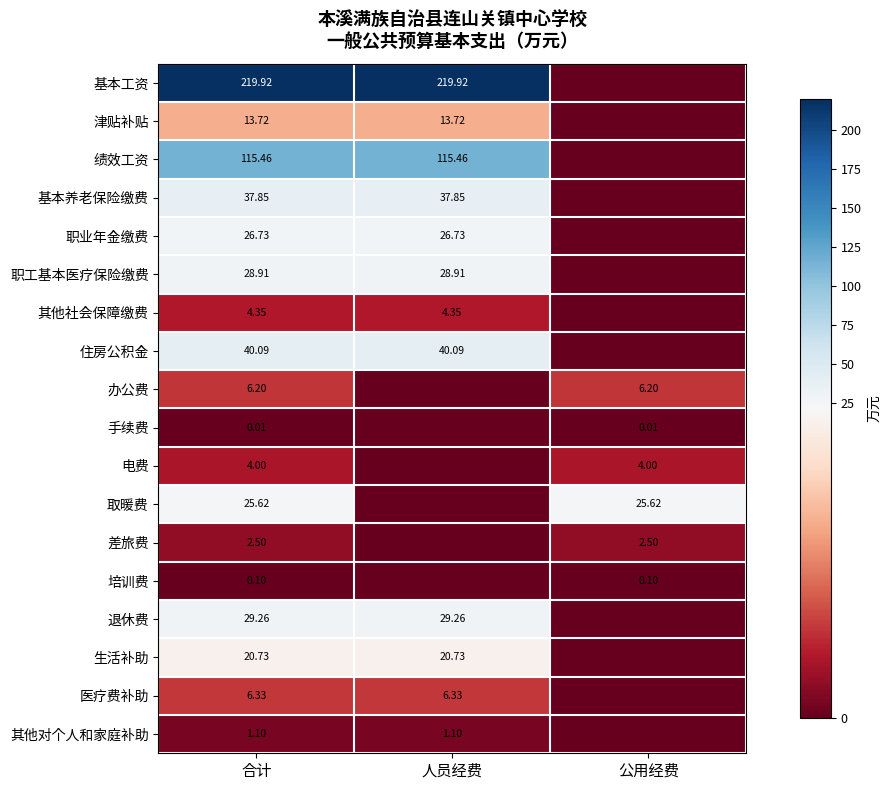

At 合计, list the series in order from smallest to largest.

手续费, 培训费, 其他对个人和家庭补助, 差旅费, 电费, 其他社会保障缴费, 办公费, 医疗费补助, 津贴补贴, 生活补助, 取暖费, 职业年金缴费, 职工基本医疗保险缴费, 退休费, 基本养老保险缴费, 住房公积金, 绩效工资, 基本工资